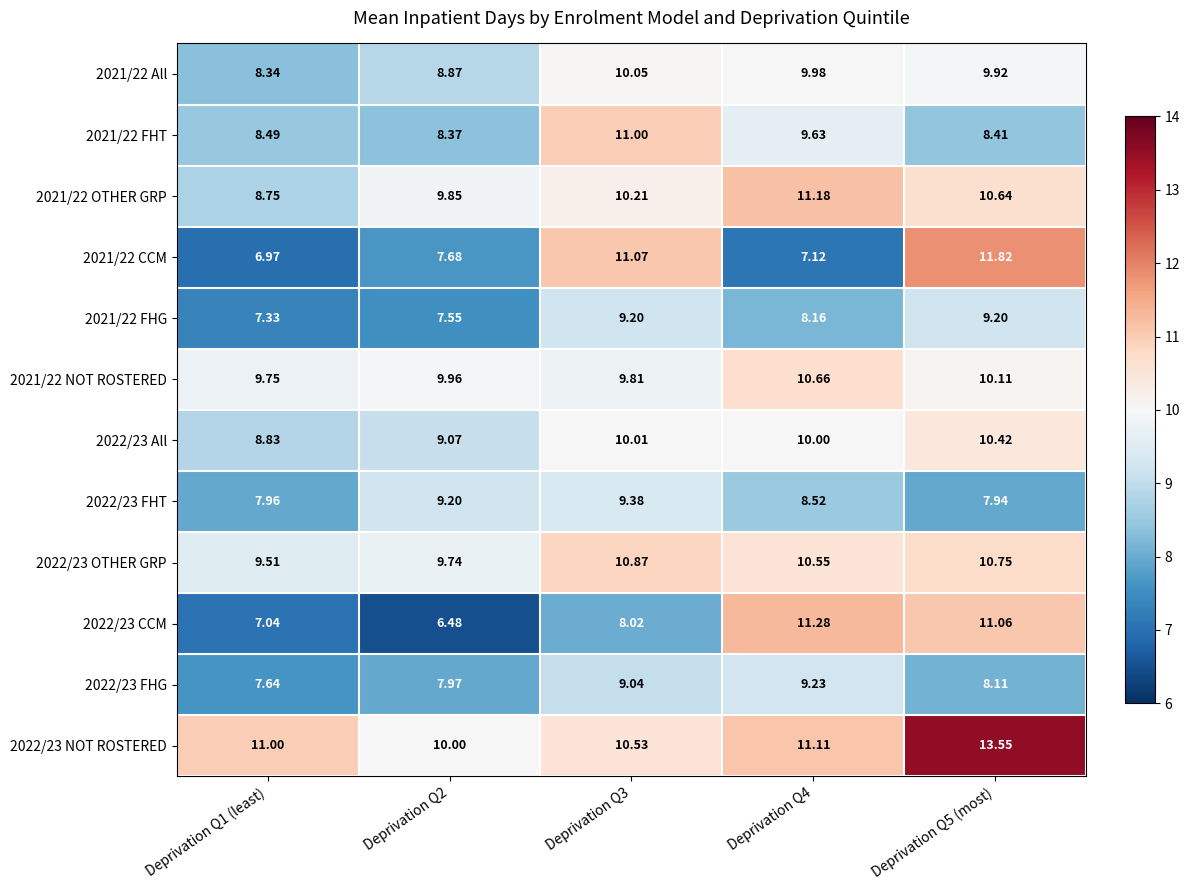

Is the value of 2022/23 CCM at Deprivation Q4 greater than the value of 2022/23 FHT at Deprivation Q4?

Yes